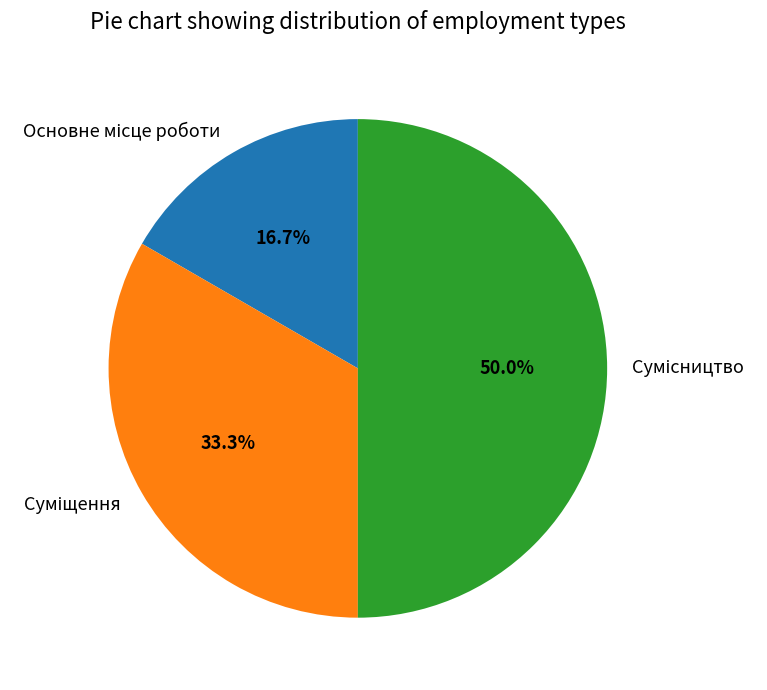

What is the smallest slice in the pie chart?

Основне місце роботи